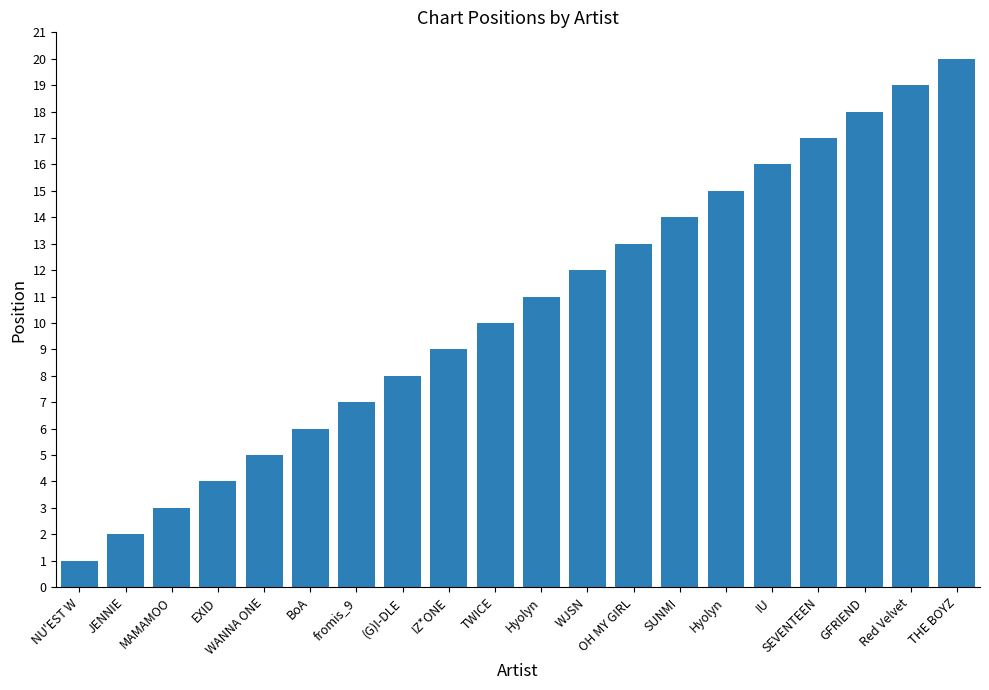

Are the bars horizontal?

No